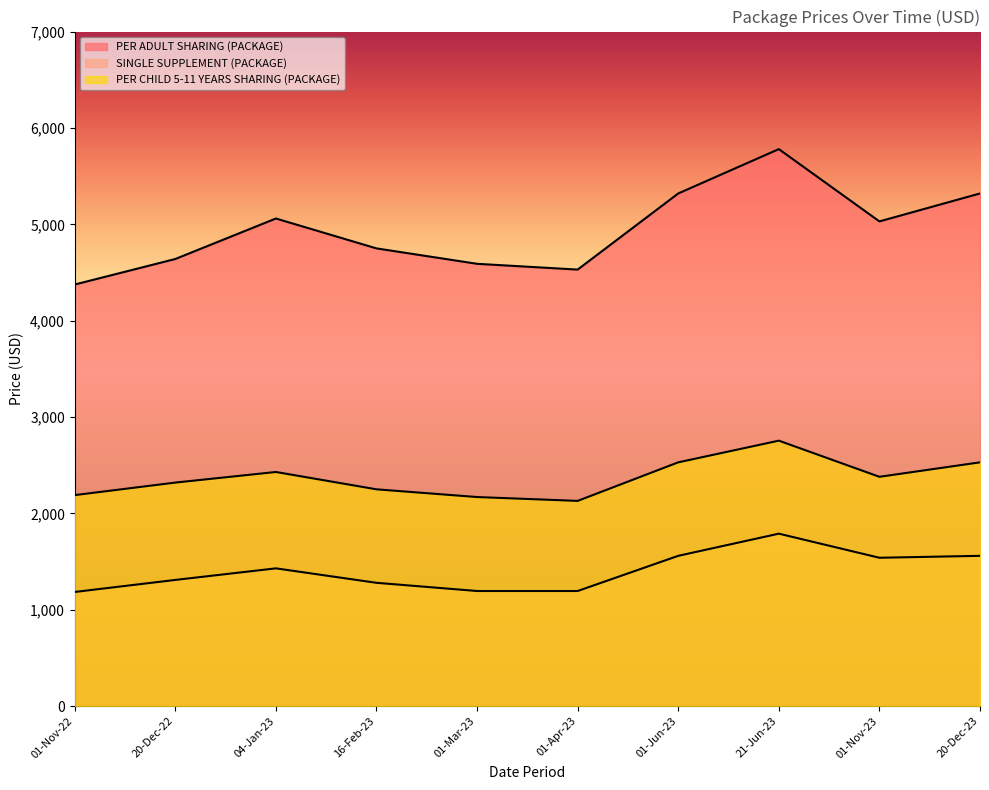

True or false: SINGLE SUPPLEMENT (PACKAGE) and PER ADULT SHARING (PACKAGE) intersect in this chart.

False